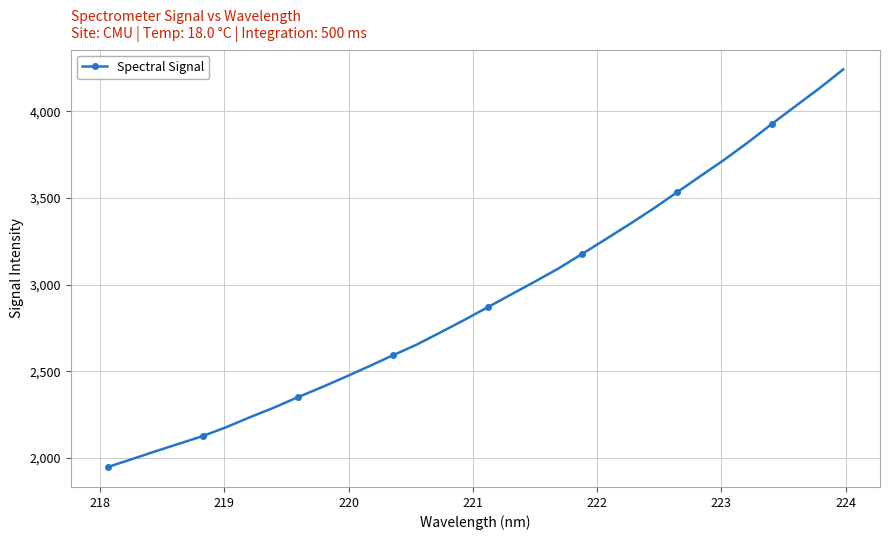

Count the number of values greater than 2868.

16